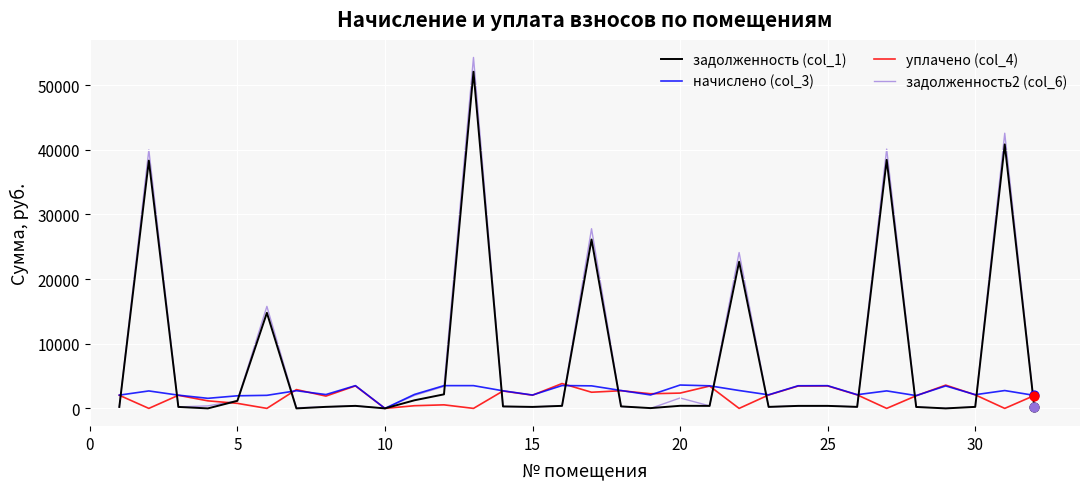

What is the maximum value for задолженность2 (col_6)?

54291.7